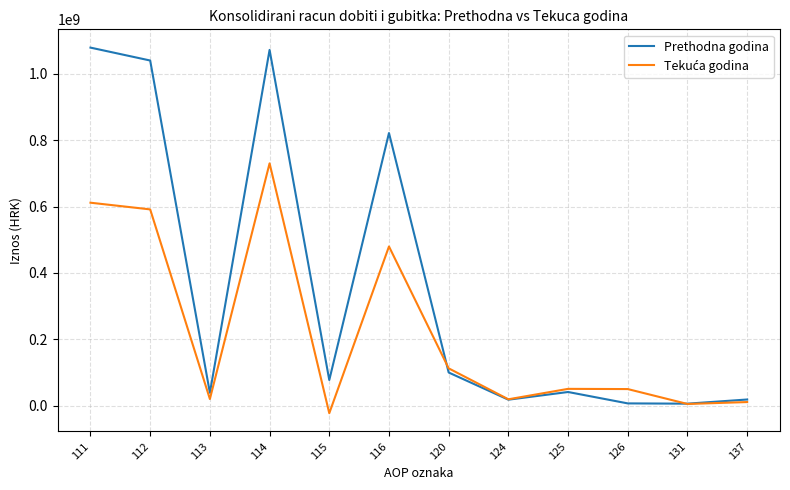

What is the total value across all series at 126?

57148917